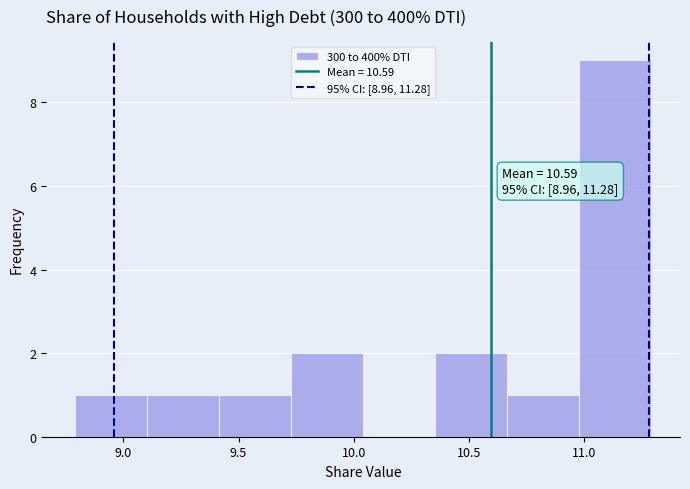

Over which range of the x-axis is the bar tallest?

11.00 to 11.30